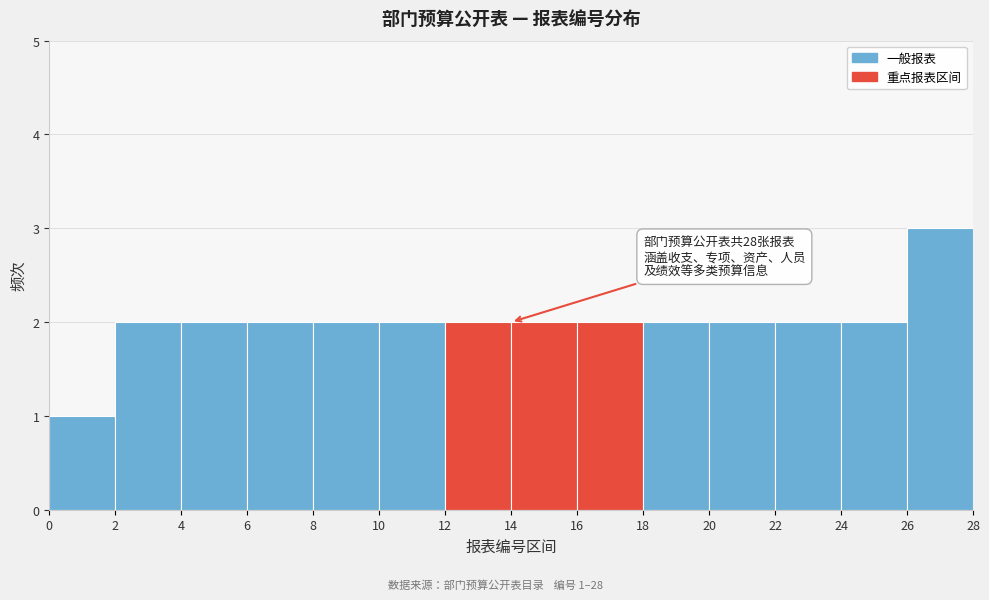

Which range on the x-axis has the tallest bar?

26 to 28